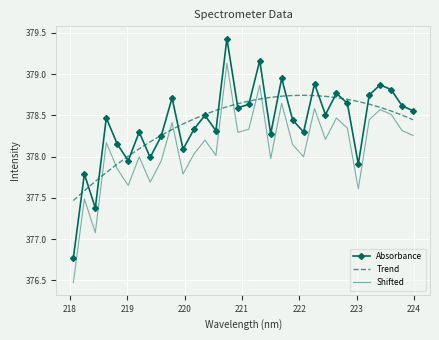

True or false: Absorbance and Shifted cross at least once.

False